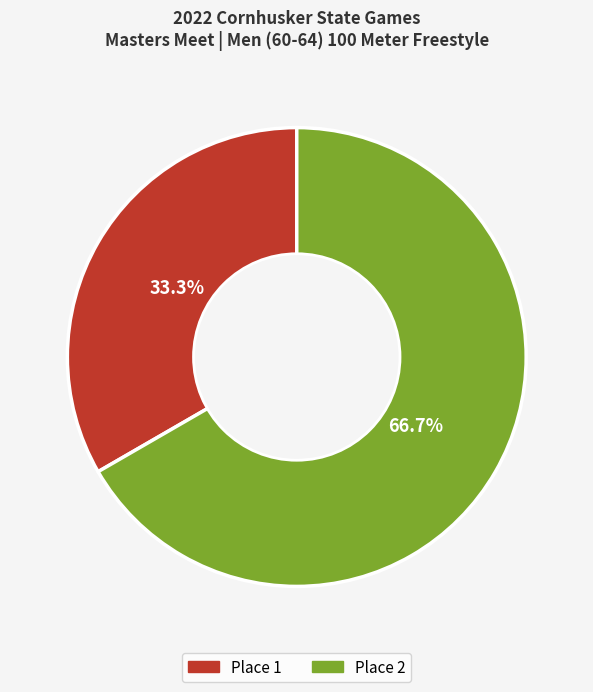

How many slices are in this pie chart?

2